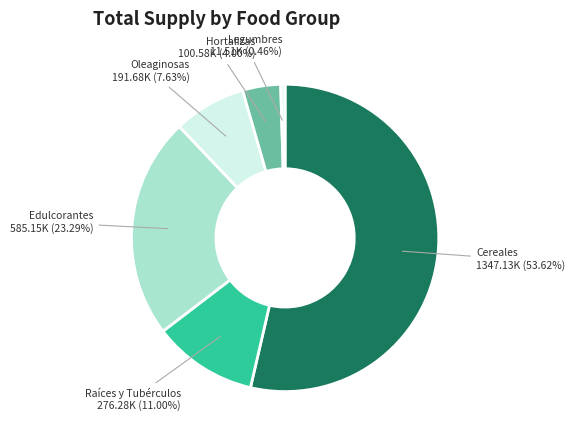

Is there a majority slice in this chart?

Yes